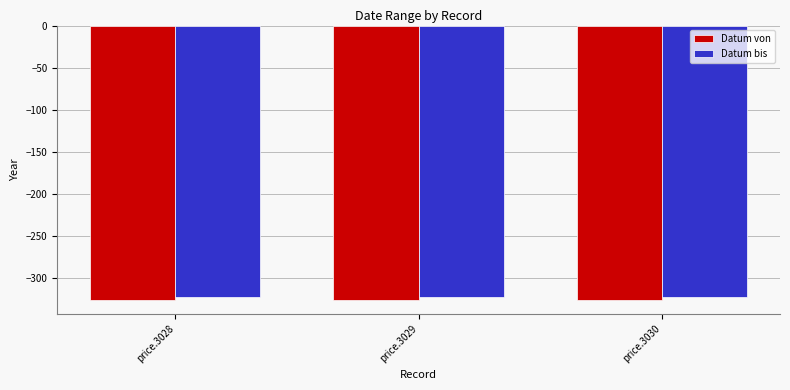

What is the value of the Datum von bar at the 3rd from the left?

-327